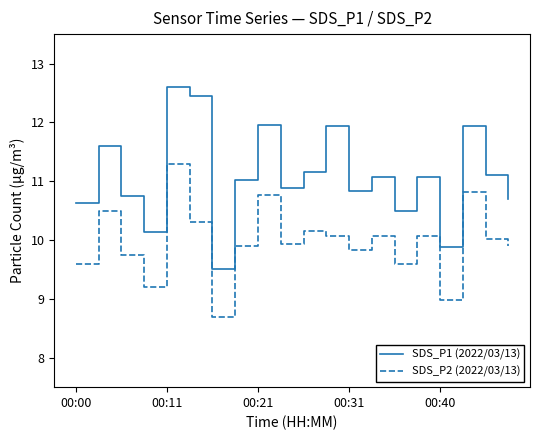

True or false: SDS_P1 (2022/03/13) and SDS_P2 (2022/03/13) cross at least once.

False